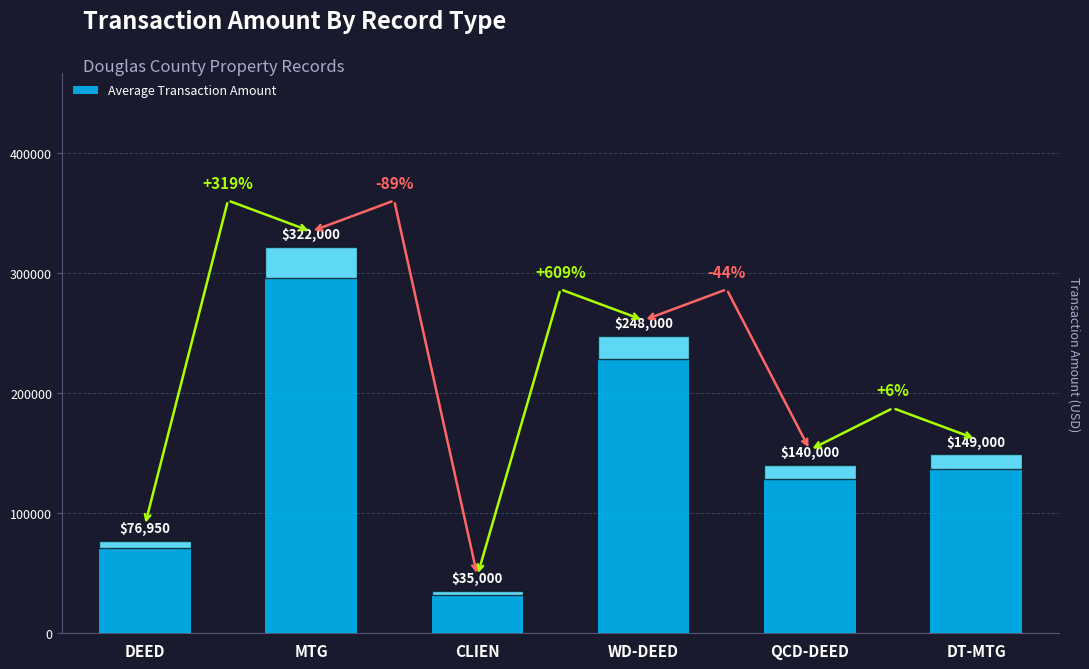

Rank the categories by value from lowest to highest.

CLIEN, DEED, QCD-DEED, DT-MTG, WD-DEED, MTG